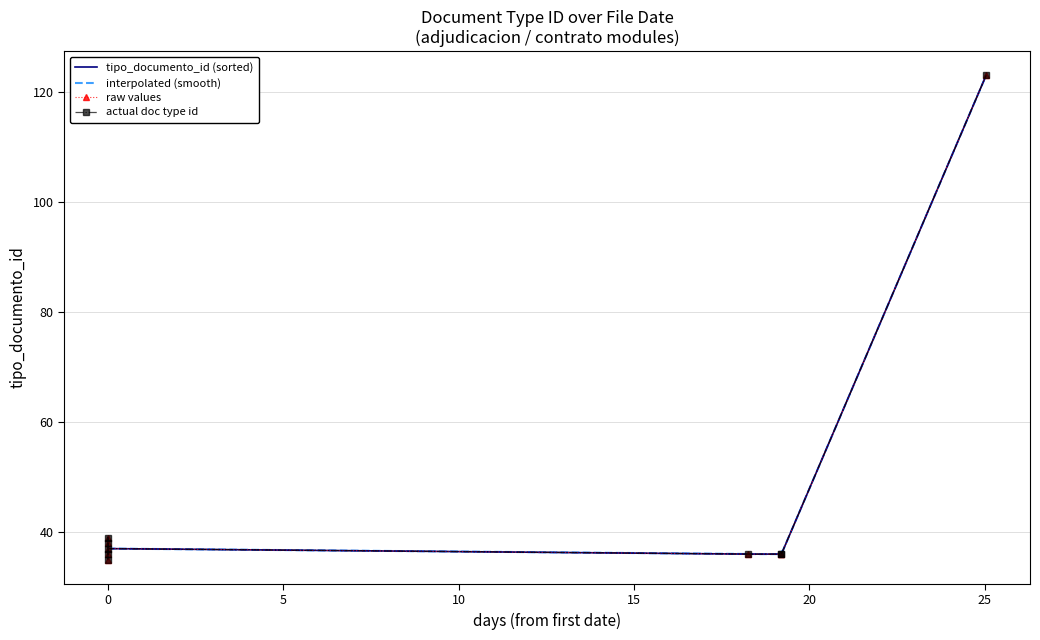

The value at 2014-07-01 14:15:11 is 36. True or false?

True